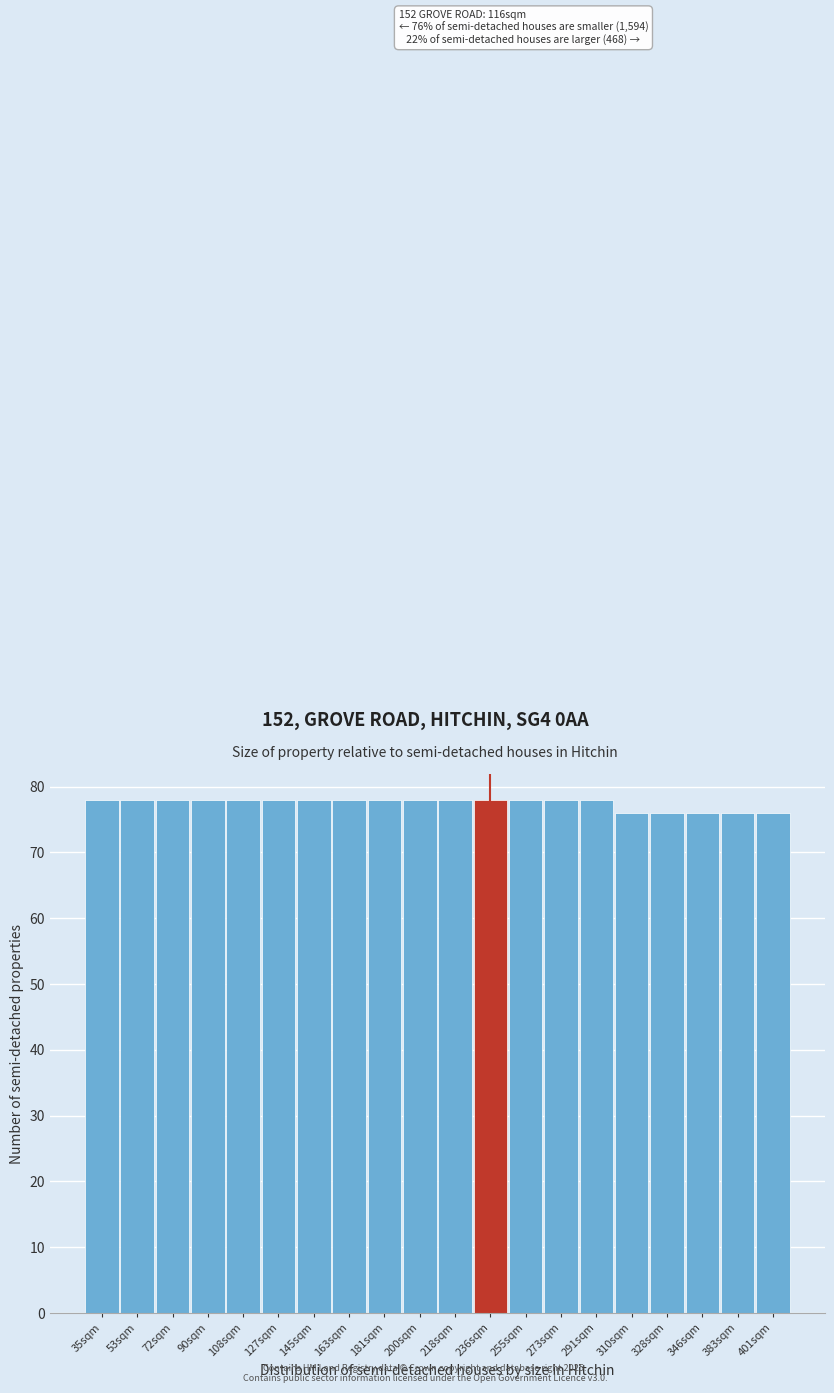

Reading left to right, list all the values displayed in this chart.

35sqm=78	53sqm=78	72sqm=78	90sqm=78	108sqm=78	127sqm=78	145sqm=78	163sqm=78	181sqm=78	200sqm=78	218sqm=78	236sqm=78	255sqm=78	273sqm=78	291sqm=78	310sqm=76	328sqm=76	346sqm=76	383sqm=76	401sqm=76